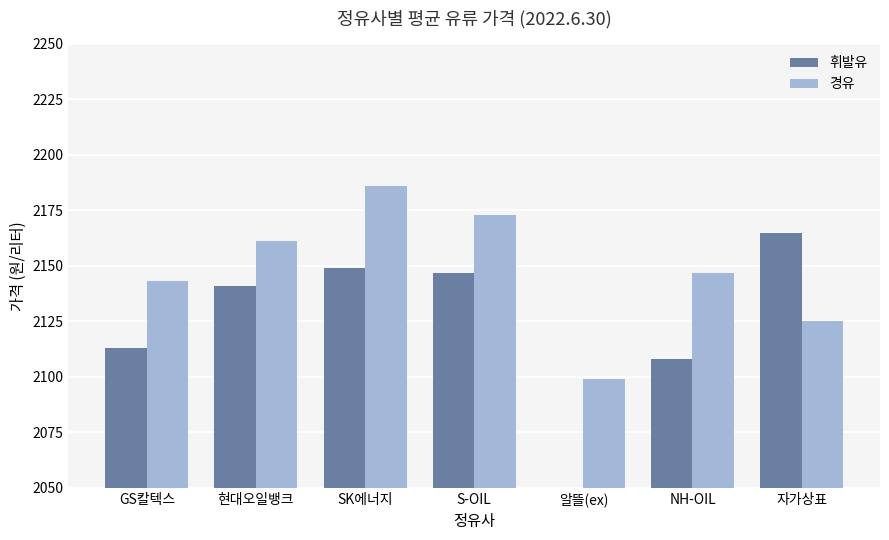

What is the difference between the highest and lowest values at GS칼텍스?

30